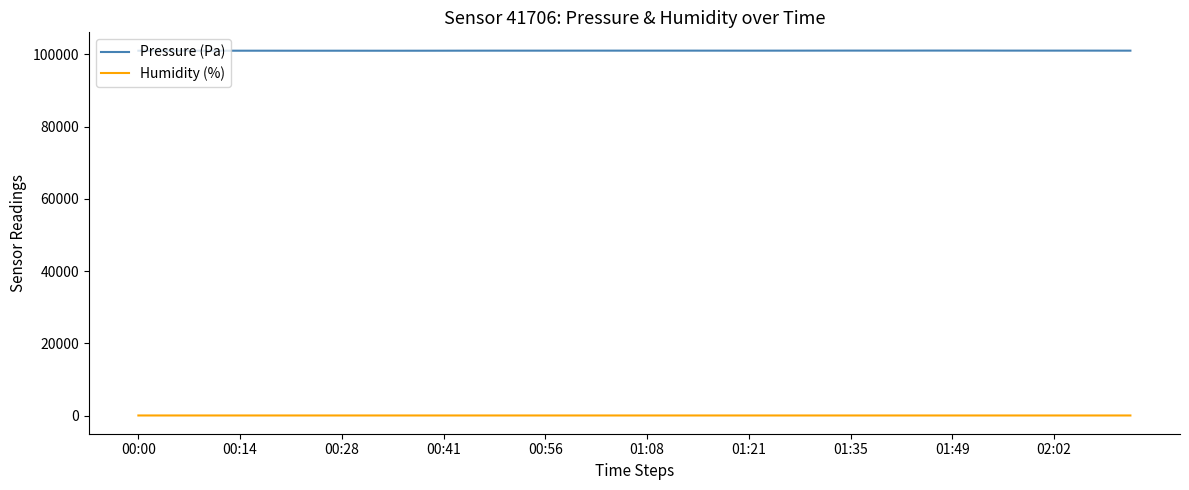

Which series has the largest total across all categories?

Pressure (Pa)